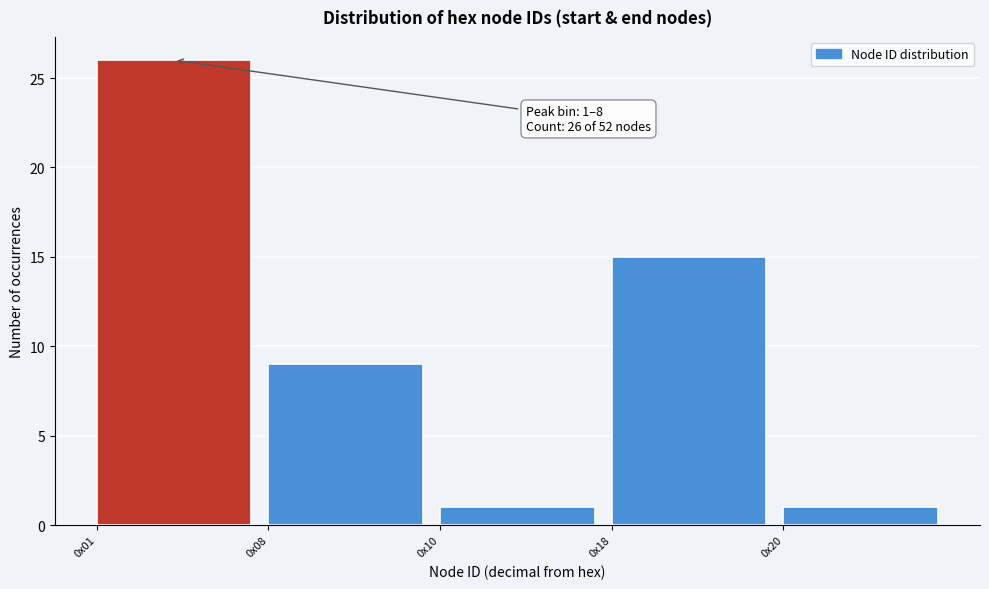

Reading left to right, what are all the values shown in this chart?

0x01=26	0x08=9	0x10=1	0x18=15	0x20=1